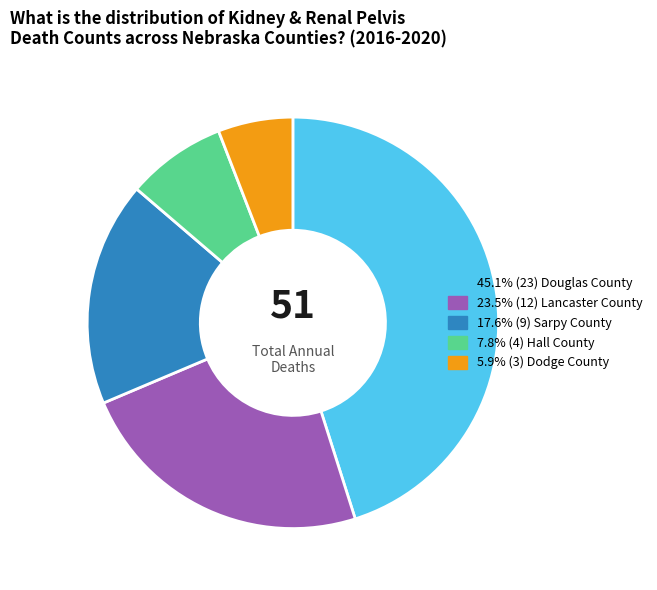

Is there a majority slice in this chart?

No